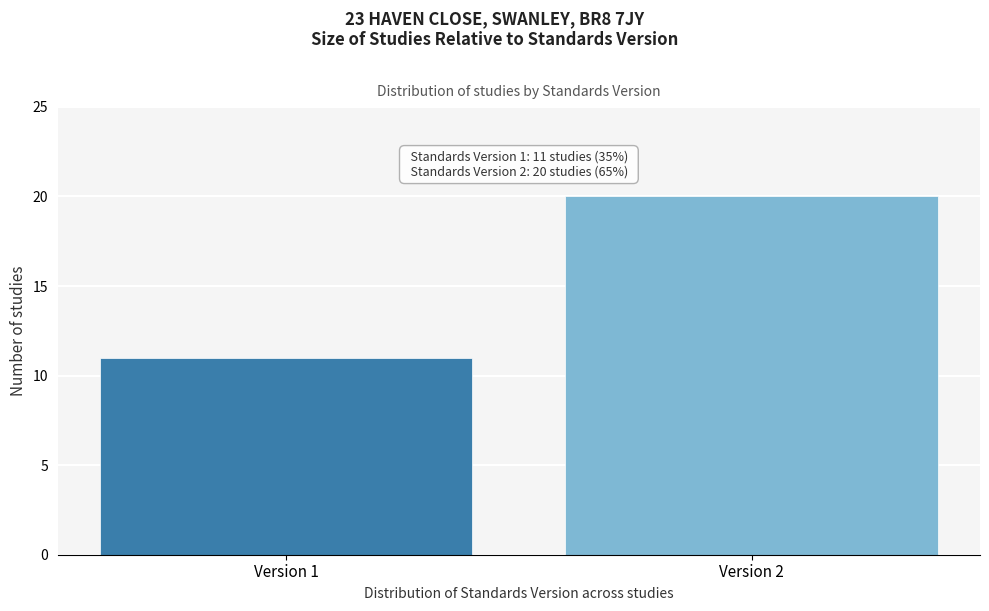

Reading right to left, list all the values displayed in this chart.

Version 2=20	Version 1=11